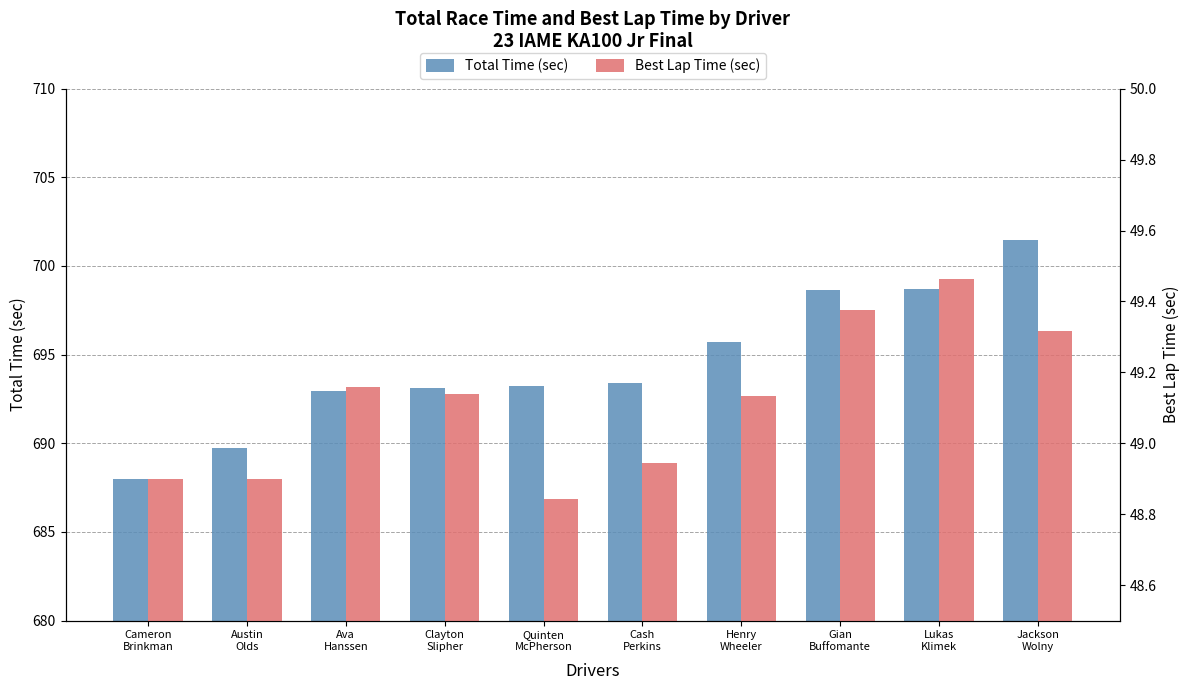

The value of Total Time (sec) at Quinten
McPherson is 693.2. True or false?

True